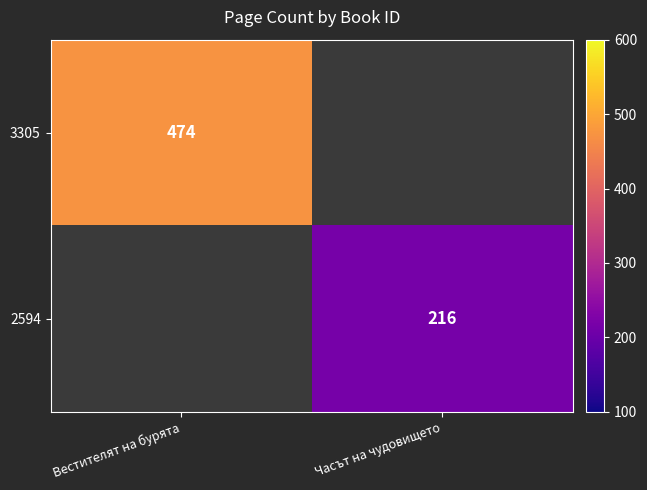

Is it true that 2594 equals 216 at Часът на чудовището?

True